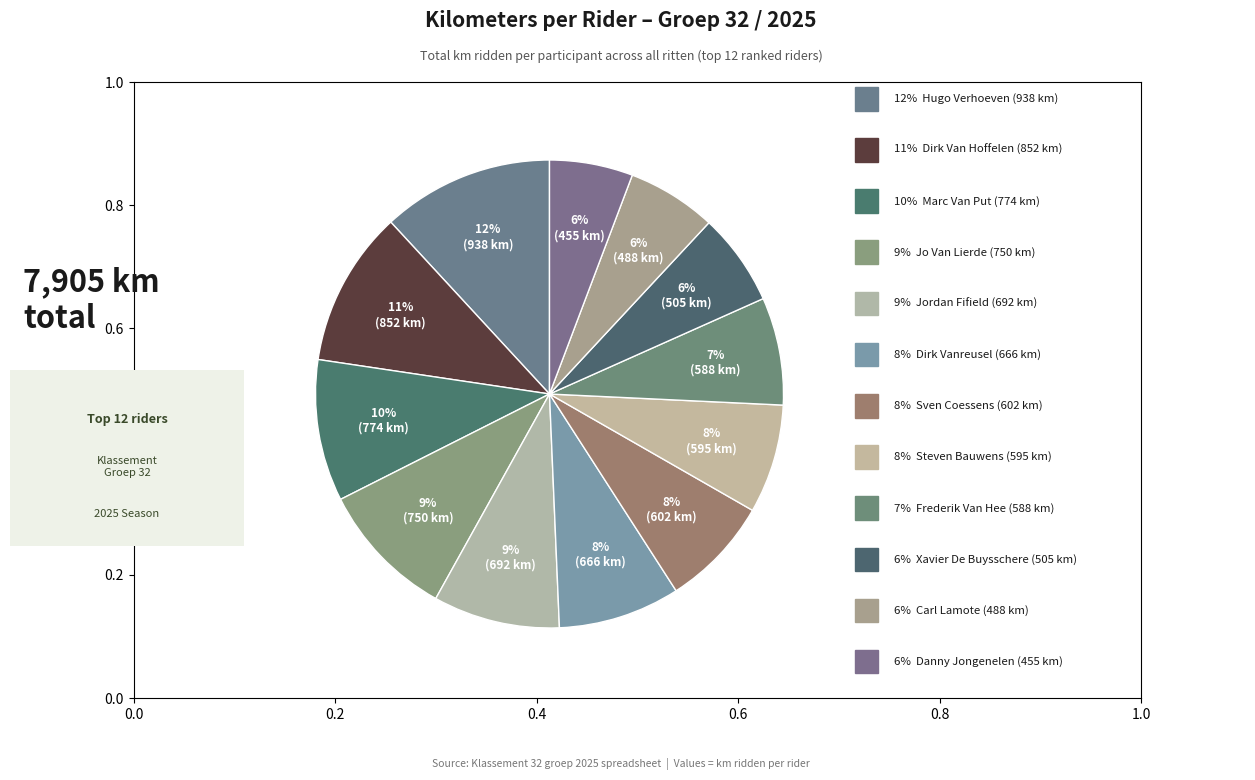

Is there a majority slice in this chart?

No